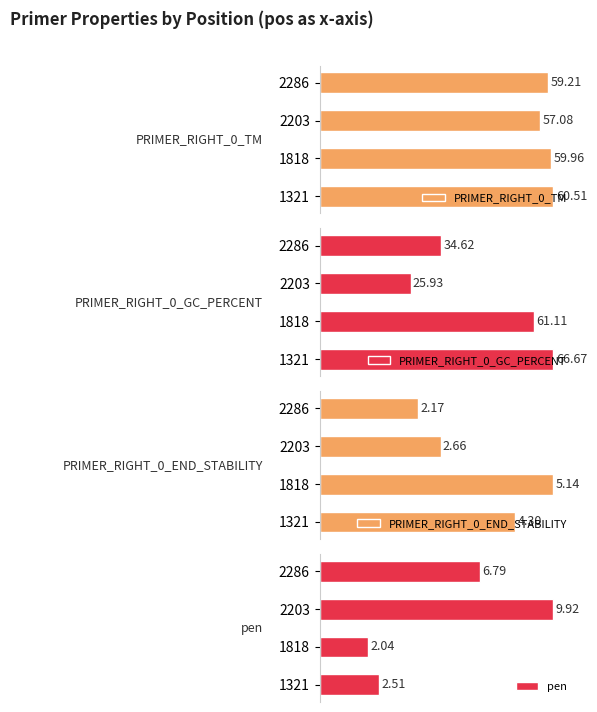

Does the chart contain any negative values?

No